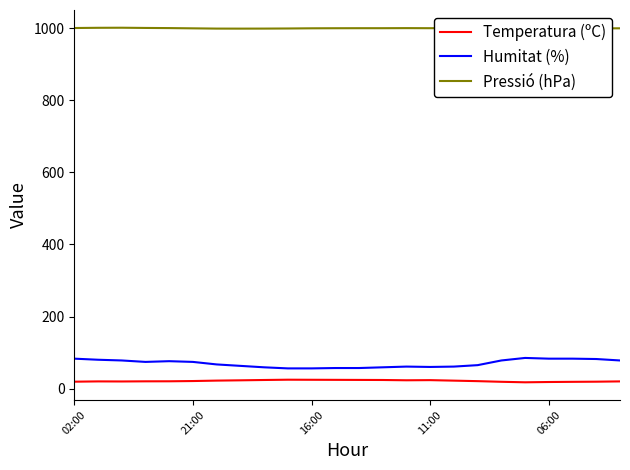

Which series has the widest spread of values?

Humitat (%)